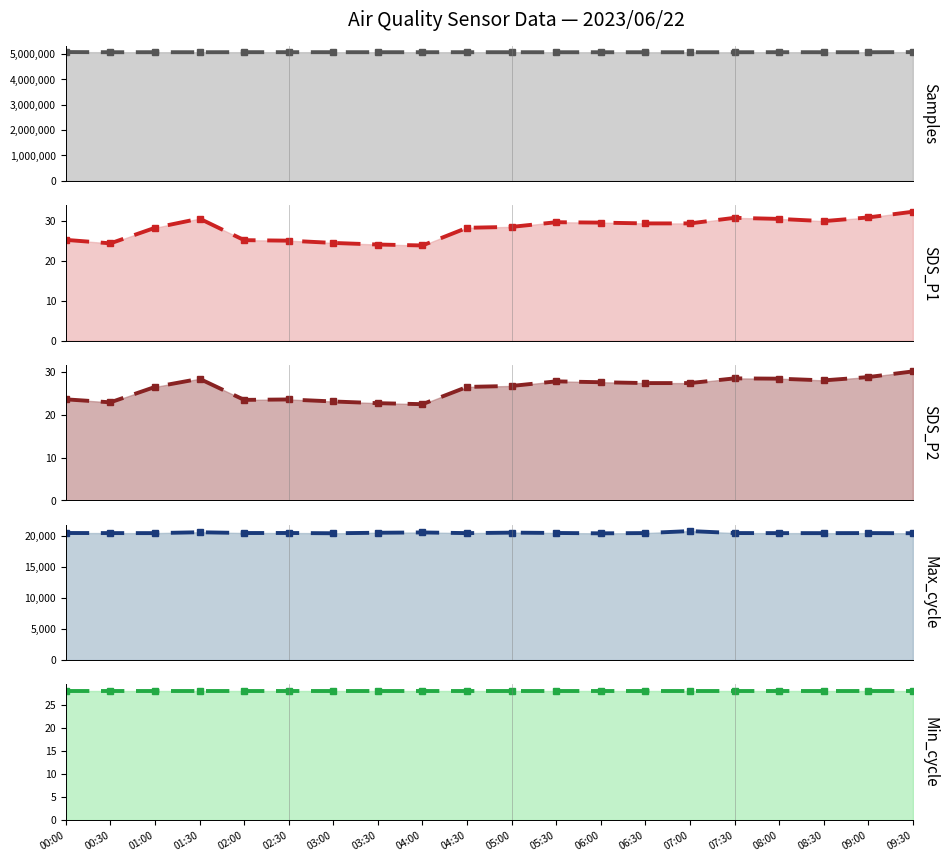

How many values in the SDS_P1 series exceed 29?

10